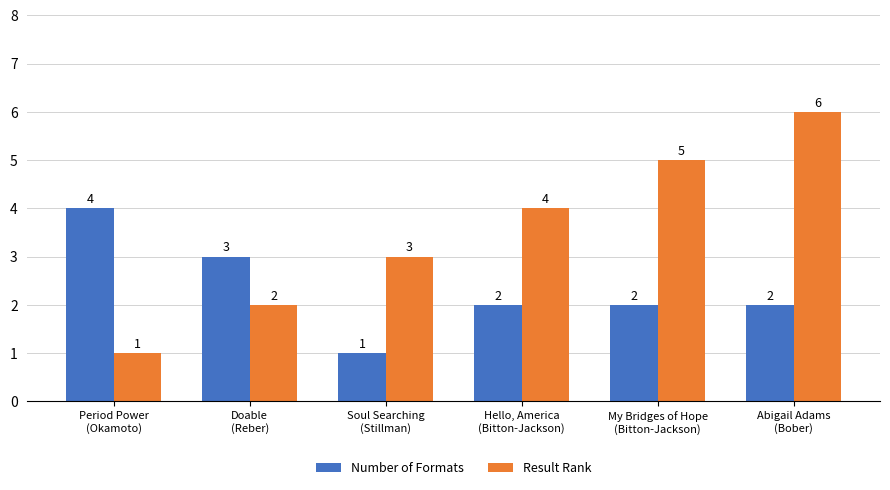

What are all the series names shown in the legend?

Number of Formats, Result Rank